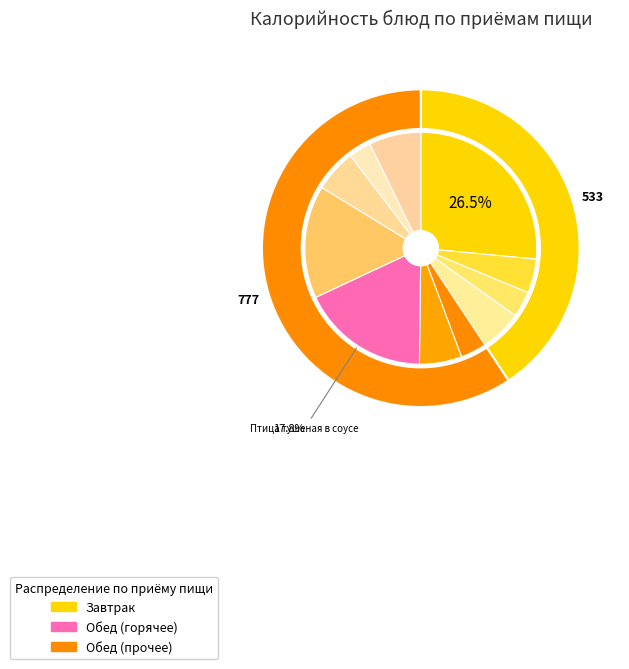

To the nearest percent, what is the difference between the Макаронные изделия and хлеб пшеничный в\с slice percentages?

8%